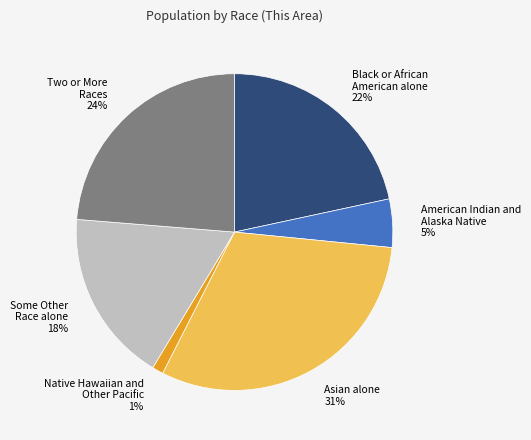

To the nearest percent, what is the average slice percentage?

17%